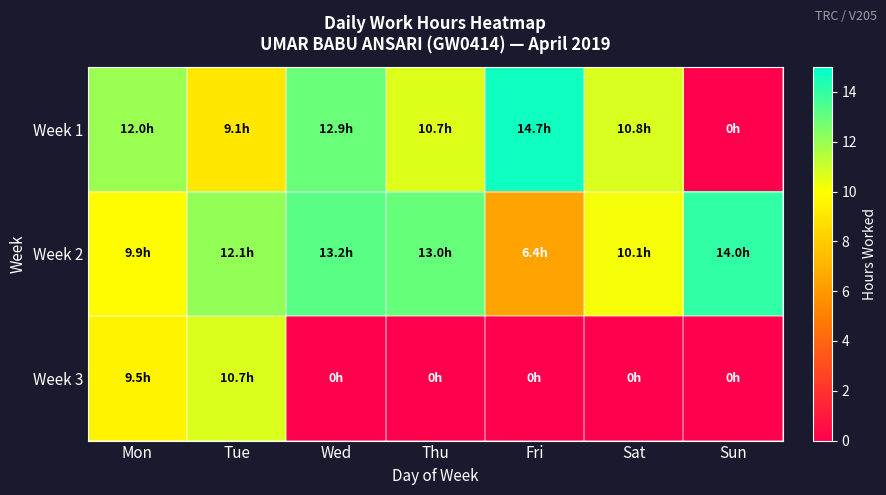

What is the total value across all series at Wed?

26.2